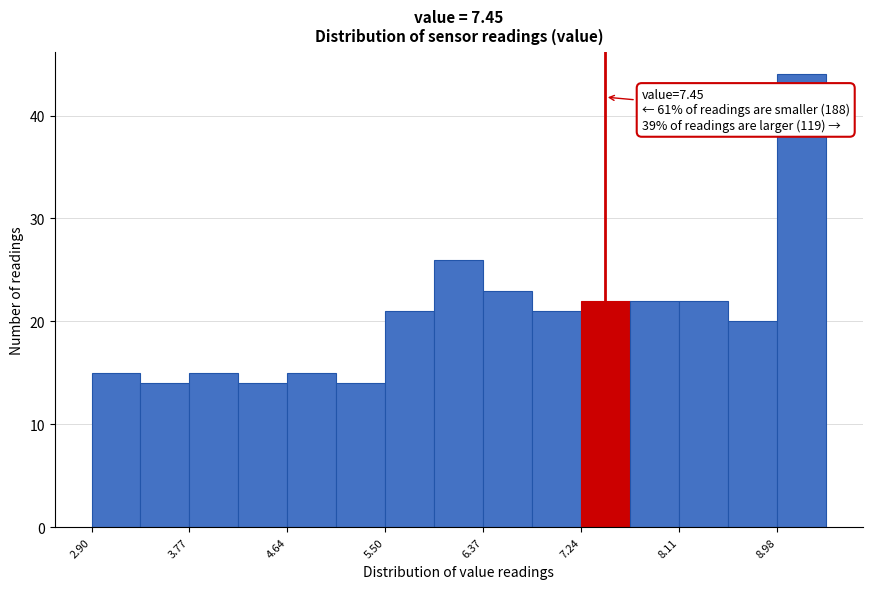

Over which range of the x-axis is the bar tallest?

9.0 to 9.4